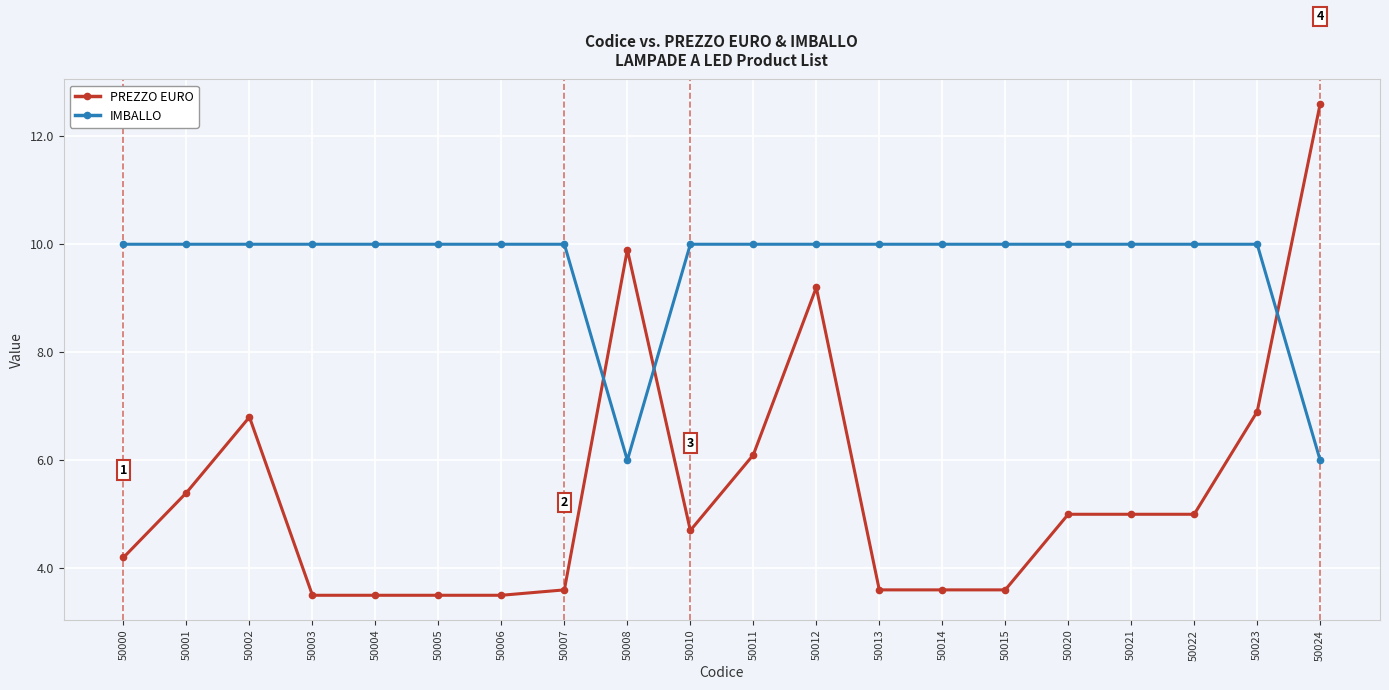

What is the sum of all IMBALLO values?

192.0